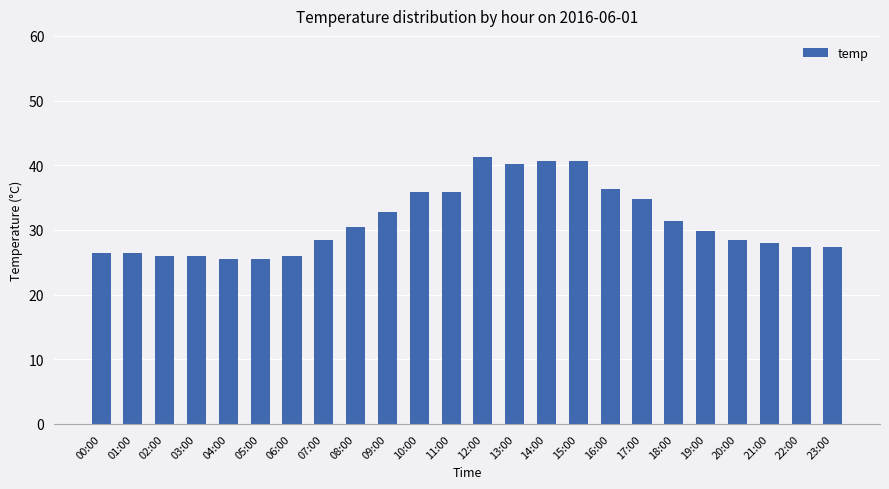

Where does the data first go above 29?

08:00